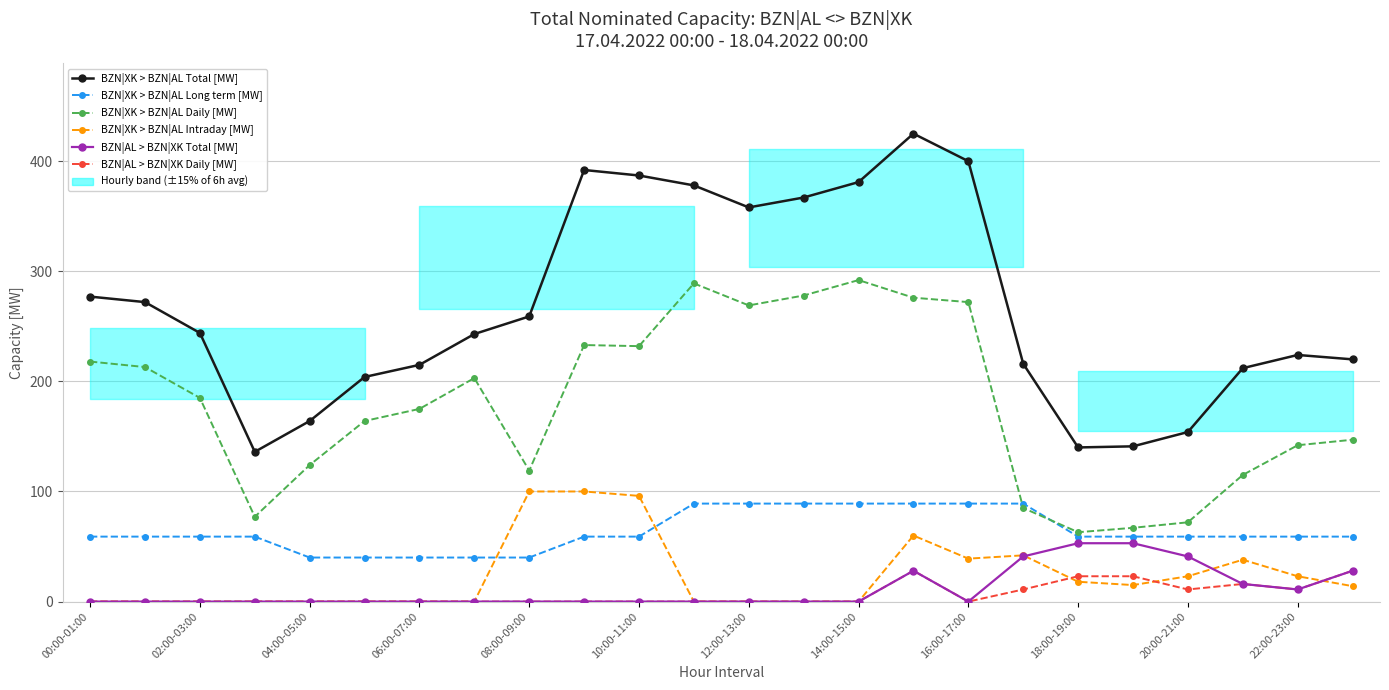

How many interior local peaks does the BZN|XK > BZN|AL Daily [MW] series have?

4